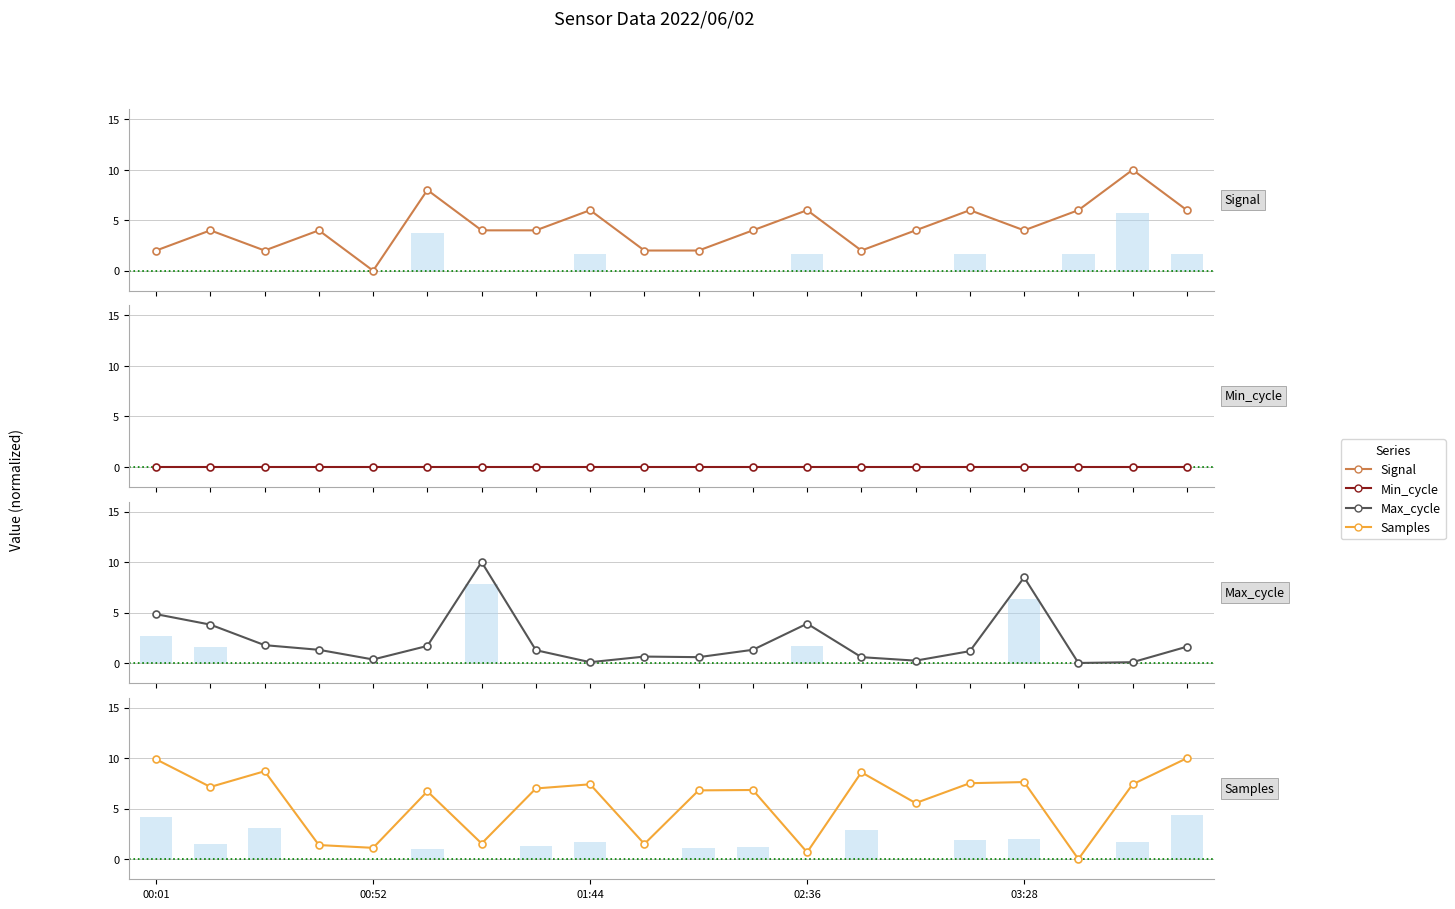

How many bars are there in total?

80